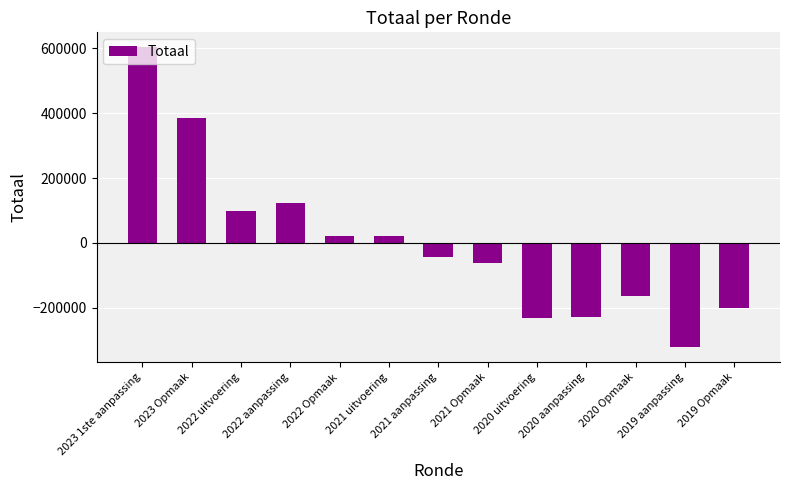

What is the label of the 2nd bar from the left?

2023 Opmaak